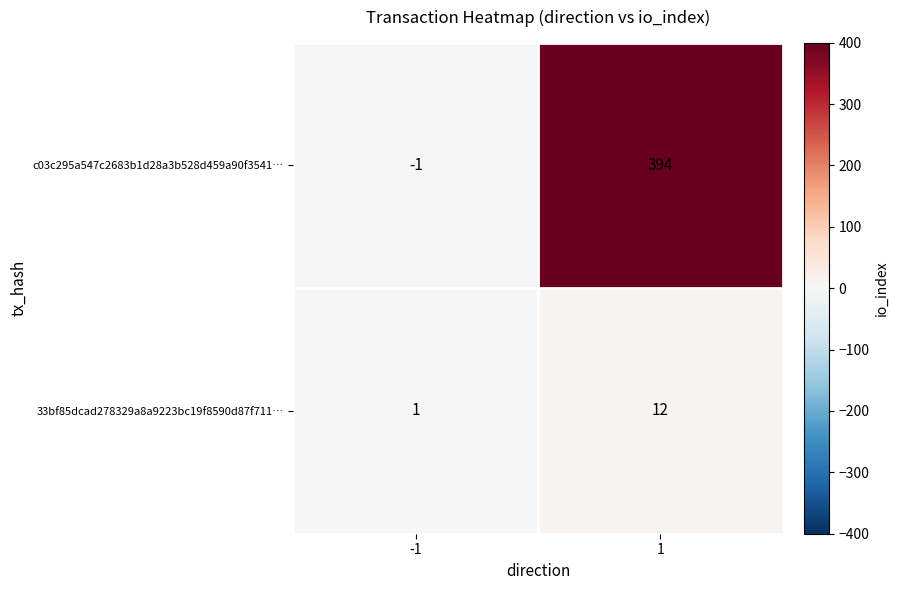

What is the greatest value displayed?

394